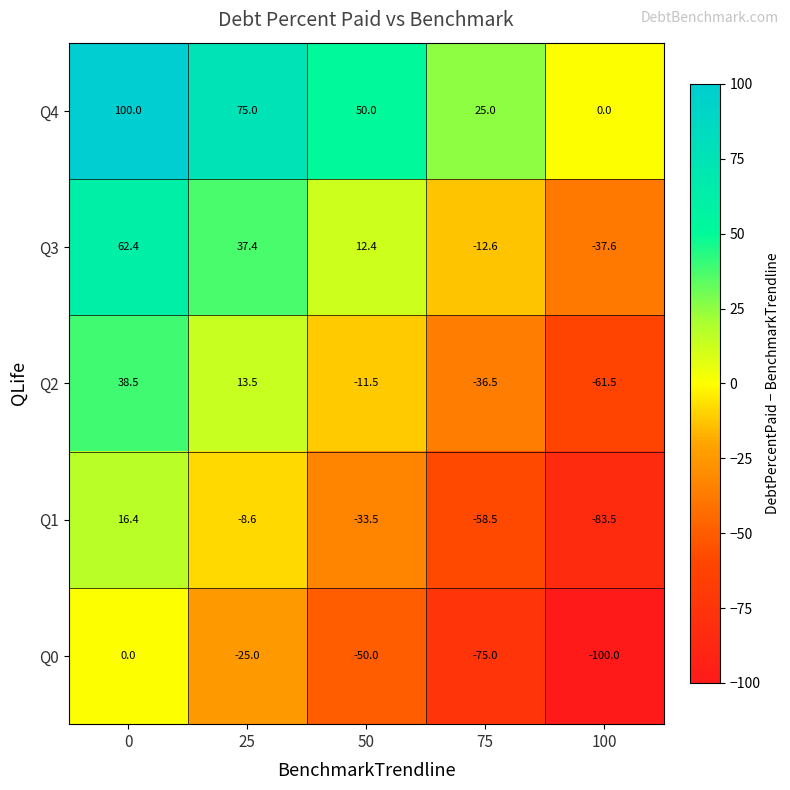

The value of Q0 at 0 is 59.3. True or false?

False